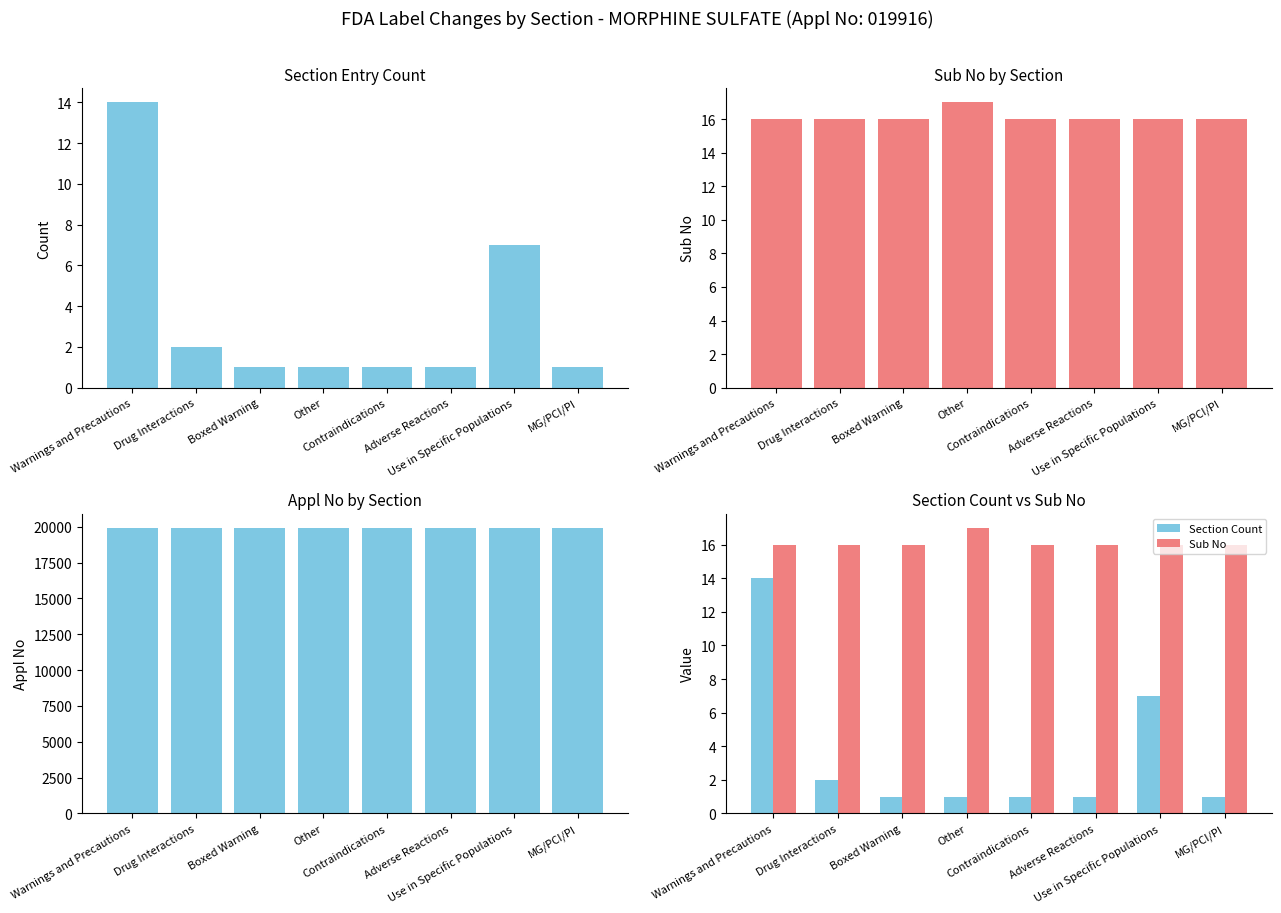

What is the sum of the Sub No values at Other and MG/PCI/PI?

33